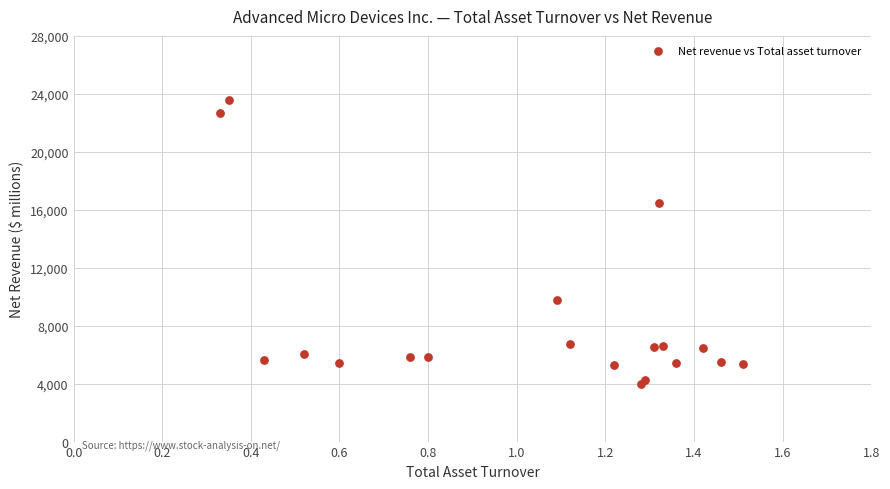

What is the range of Y values (max minus min)?

19610